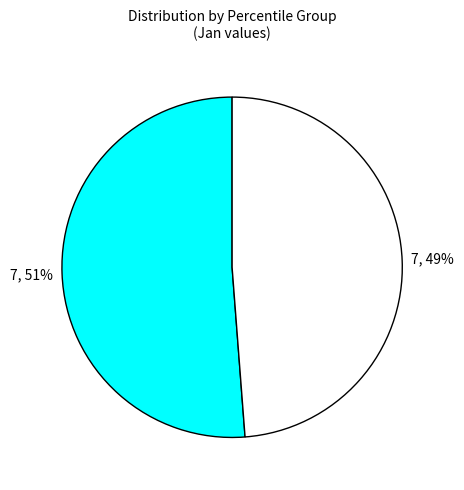

To the nearest percent, what is the average slice percentage?

50%